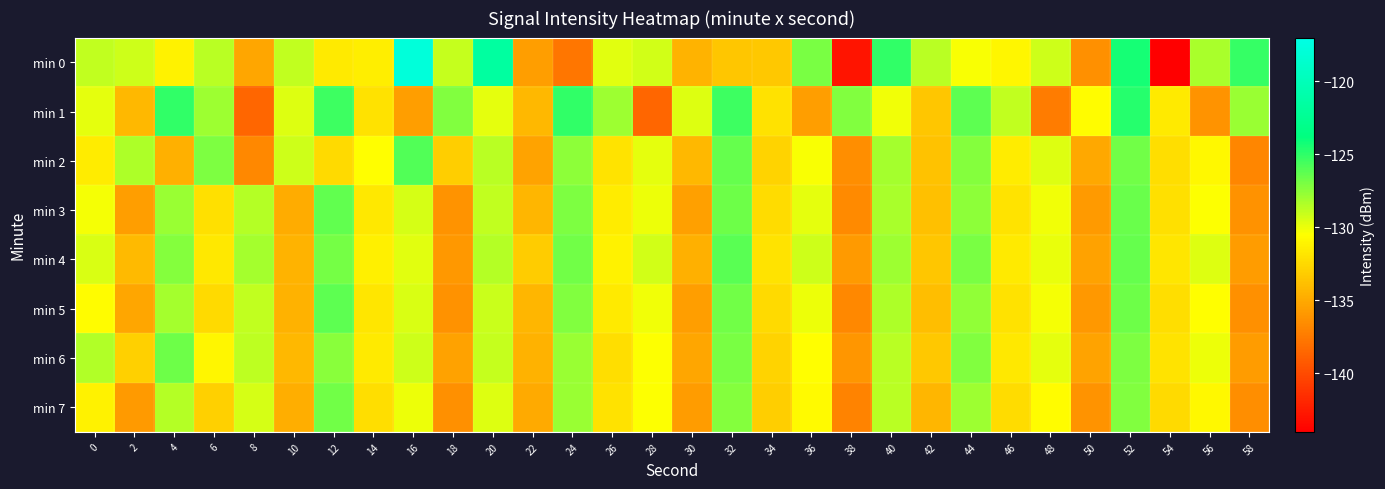

What is the total value across all series at 40?

-1025.1